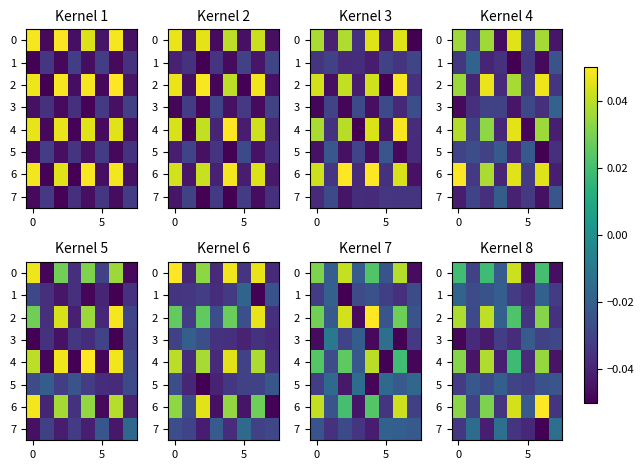

Which category has the highest value across all series?

6